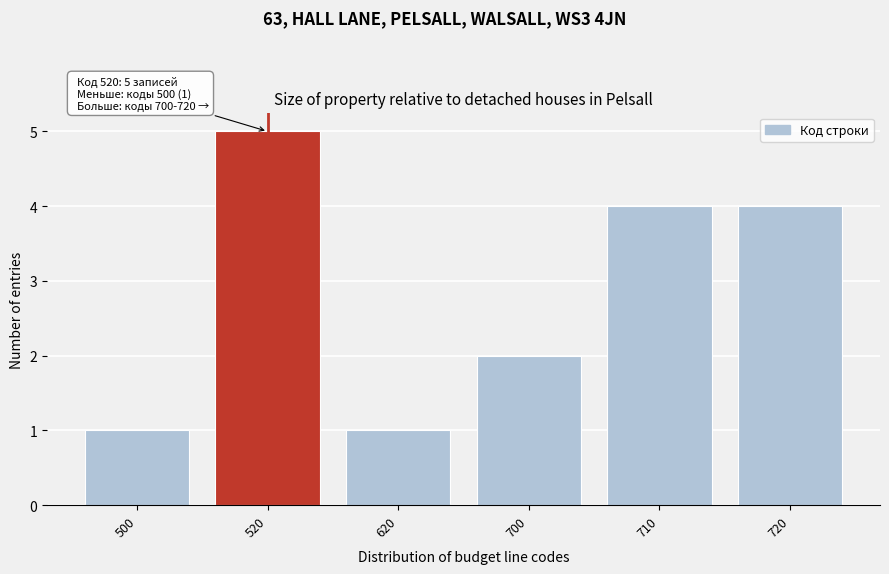

Reading left to right, extract all data points from this chart.

500=1	520=5	620=1	700=2	710=4	720=4